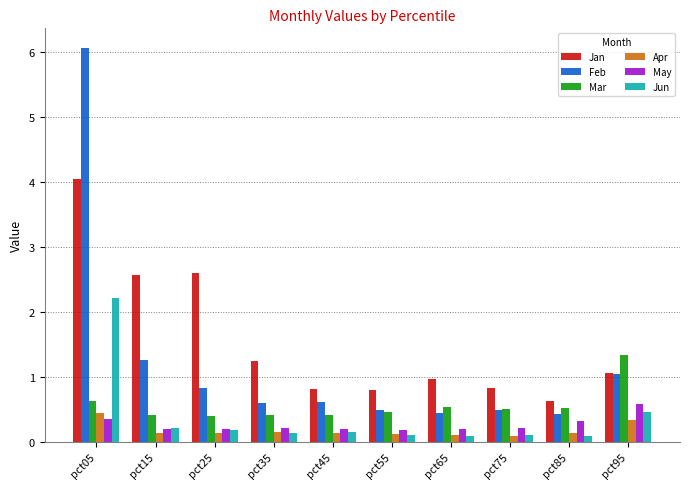

Reading left to right, list all the values displayed in this chart.

Jan: 4.1	2.6	2.6	1.2	0.8	0.8	1.0	0.8	0.6	1.1
Feb: 6.1	1.2	0.8	0.6	0.6	0.5	0.4	0.5	0.4	1.0
Mar: 0.6	0.4	0.4	0.4	0.4	0.5	0.5	0.5	0.5	1.3
Apr: 0.4	0.1	0.1	0.1	0.1	0.1	0.1	0.1	0.1	0.3
May: 0.3	0.2	0.2	0.2	0.2	0.2	0.2	0.2	0.3	0.6
Jun: 2.2	0.2	0.2	0.1	0.1	0.1	0.1	0.1	0.1	0.5